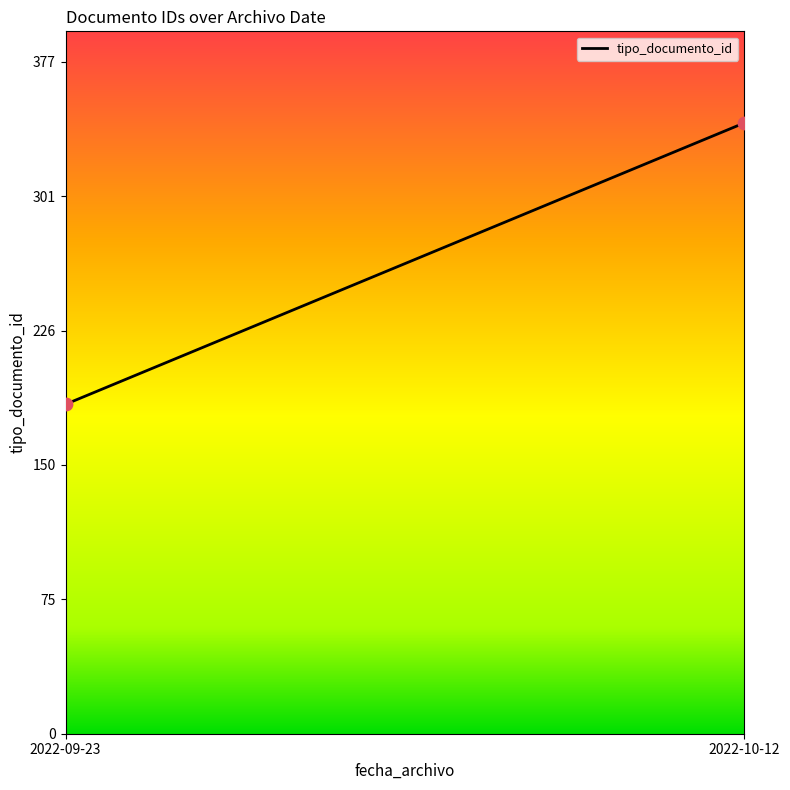

What is the average Y value?

264